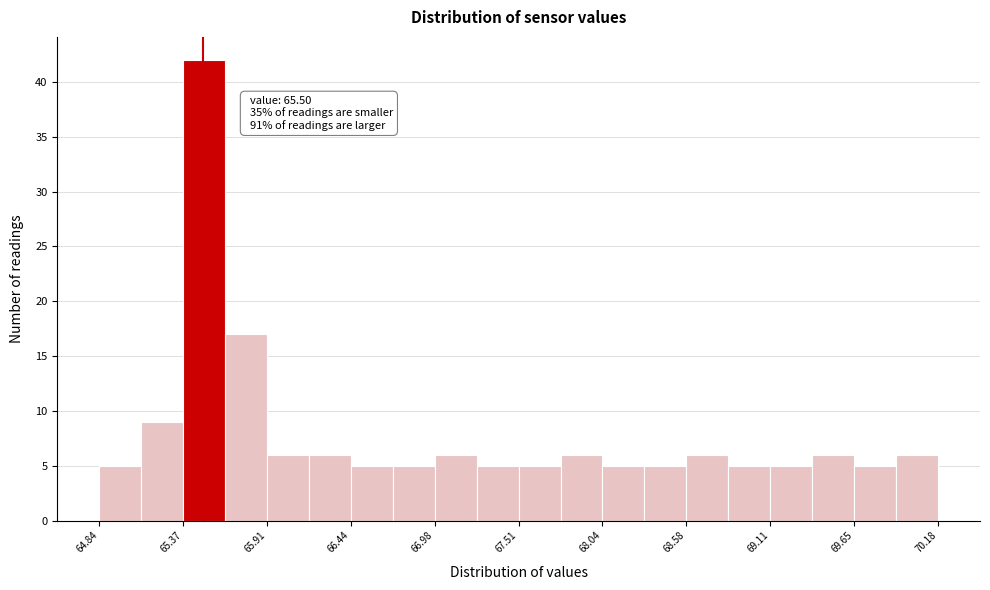

Read against the x-axis, roughly where is the centre of the tallest bar?

65.5